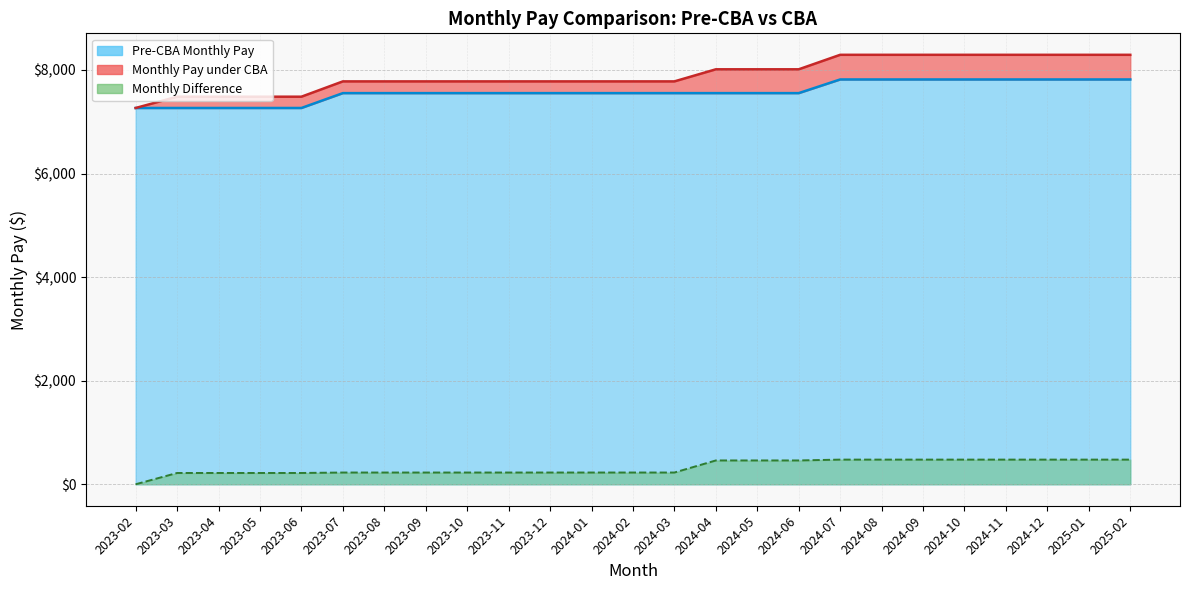

How many lines are shown in the chart?

3